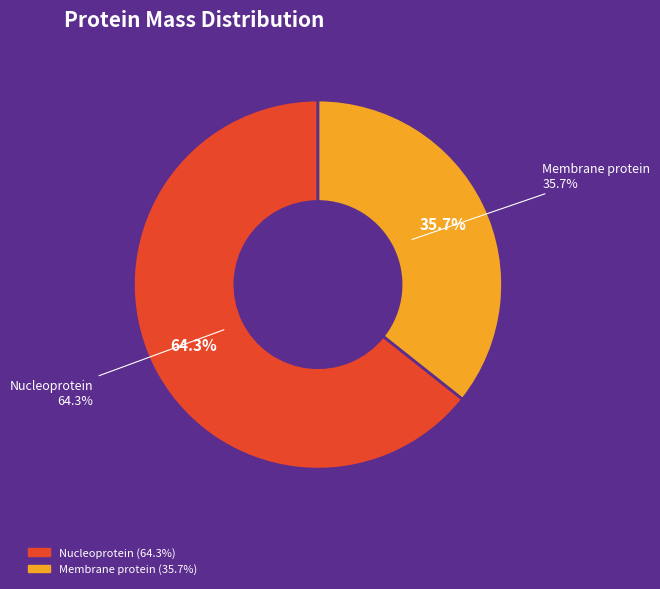

How many segments does this pie chart have?

2